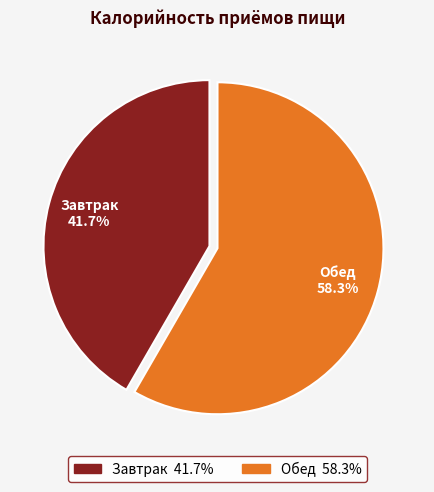

To the nearest percent, what is the difference between the largest and smallest slice percentages?

17%